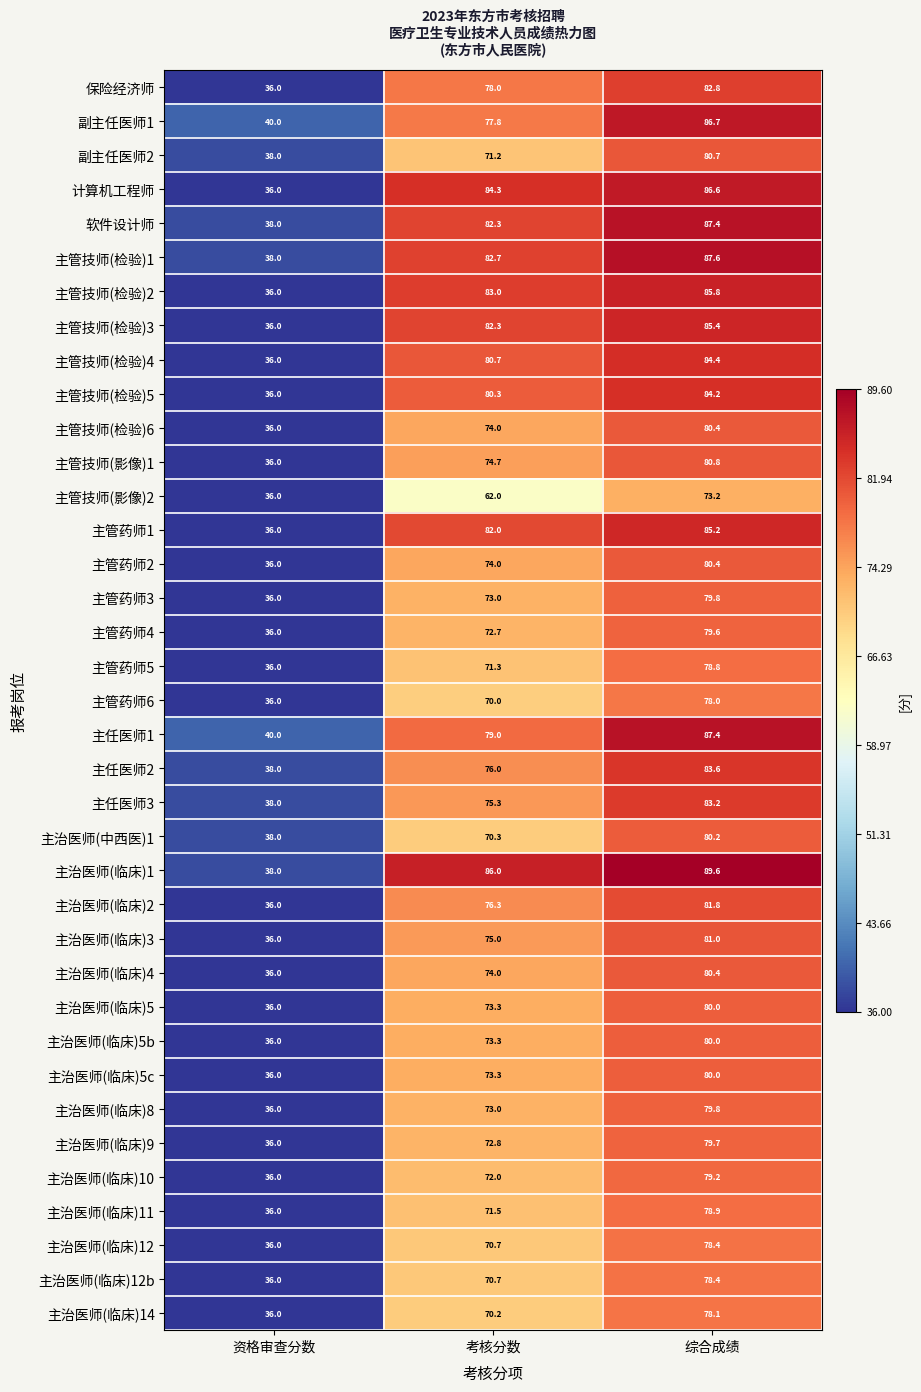

Which series has the widest spread of values?

主治医师(临床)1